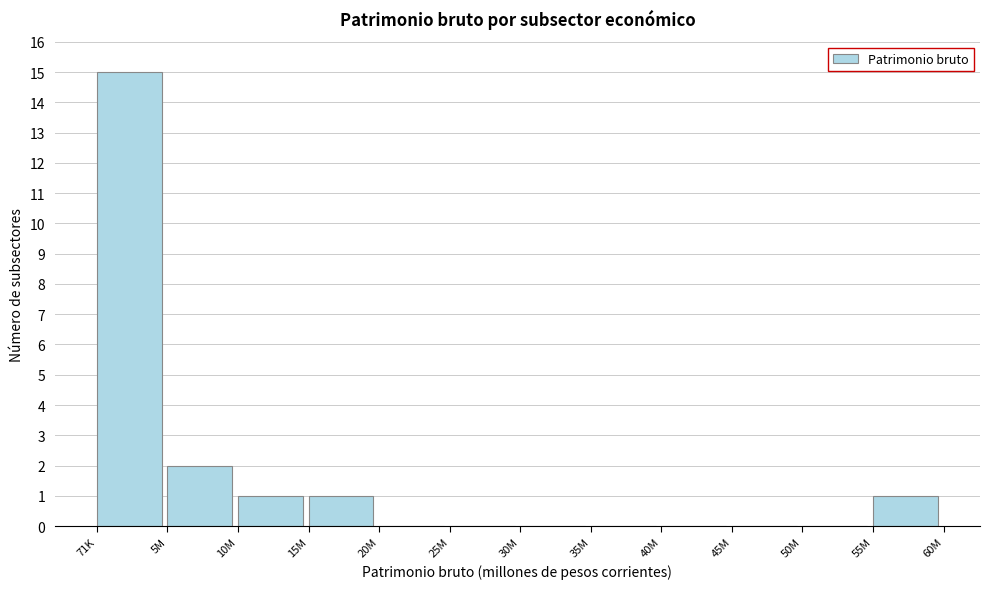

Reading right to left, what are all the values shown in this chart?

55M=1	50M=0	45M=0	40M=0	35M=0	30M=0	25M=0	20M=0	15M=1	10M=1	5M=2	71K=15